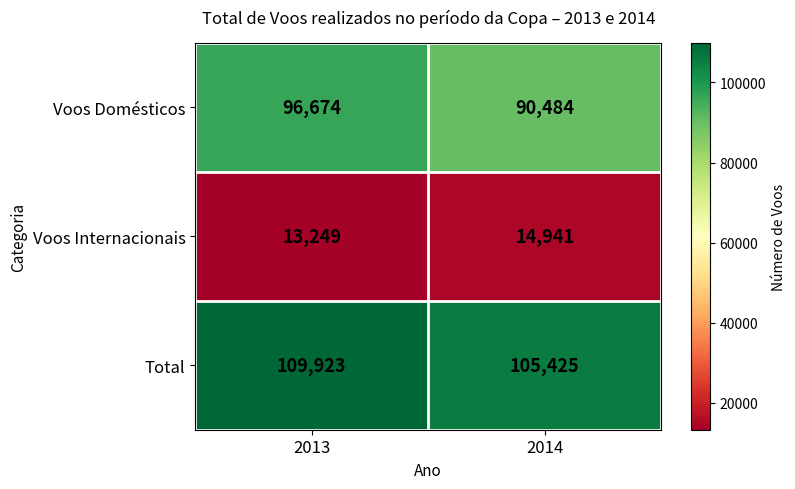

What is the total value across all series at 2013?

219846